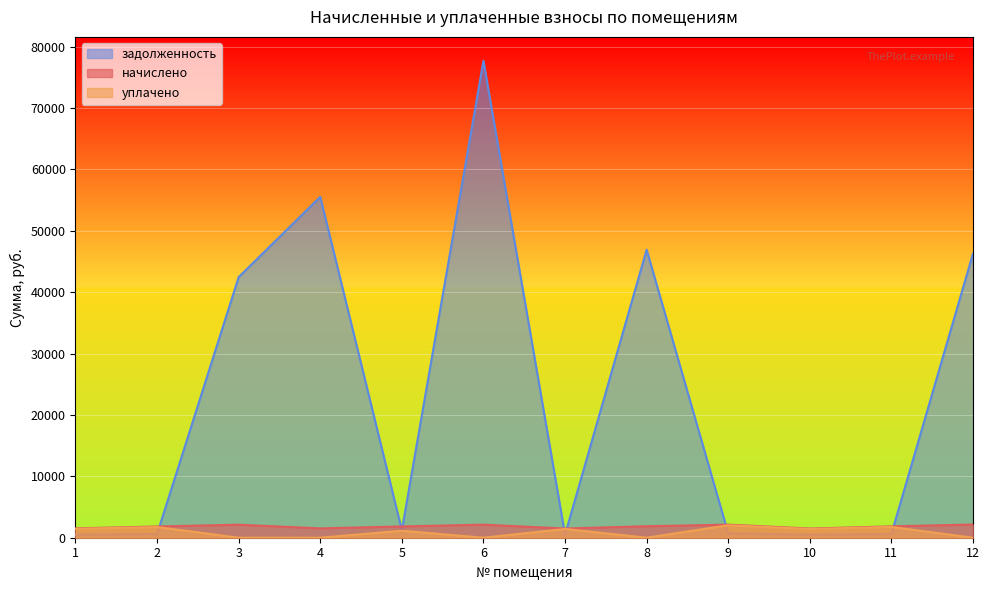

Which series has the largest range (max minus min)?

задолженность